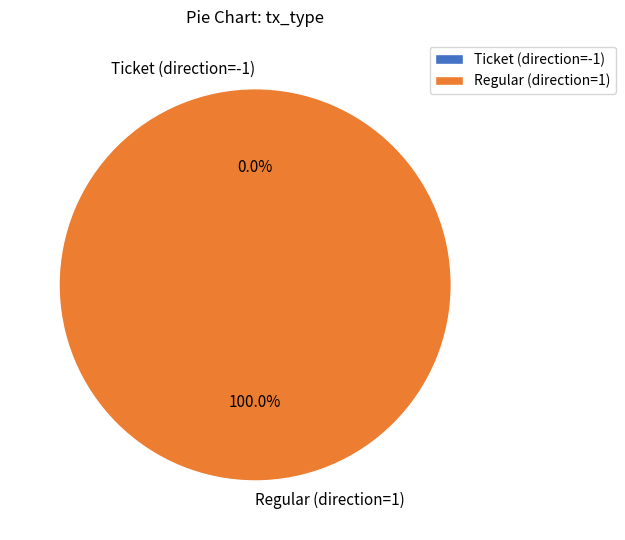

How many segments does this pie chart have?

2